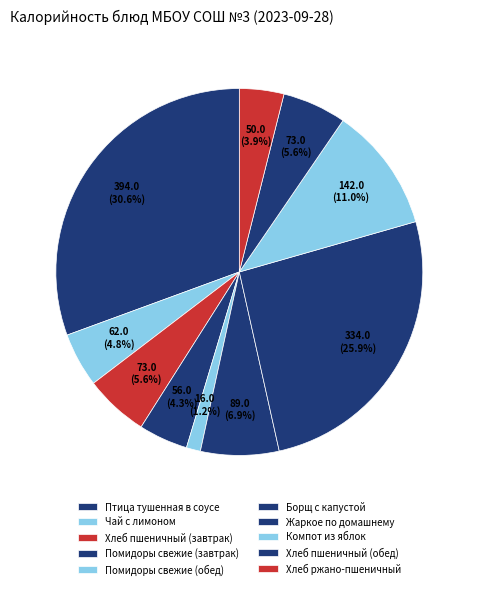

What is the change in value from Жаркое по домашнему to Компот из яблок?

-192.1